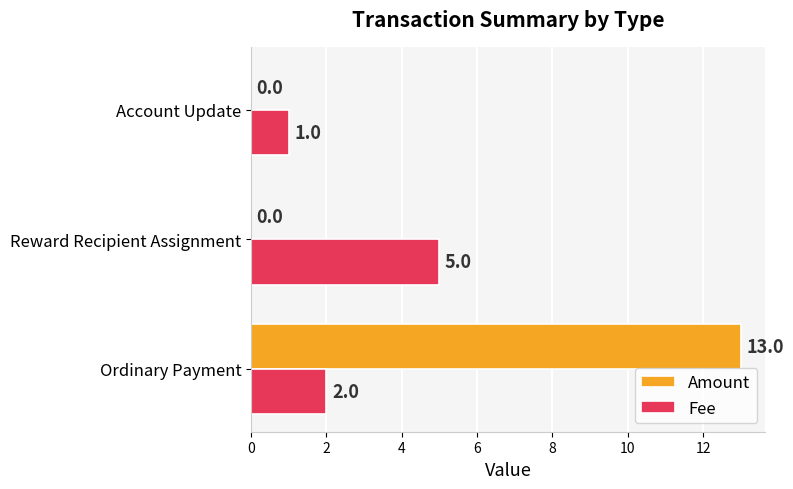

The Amount series shows 0 at Account Update. True or false?

True